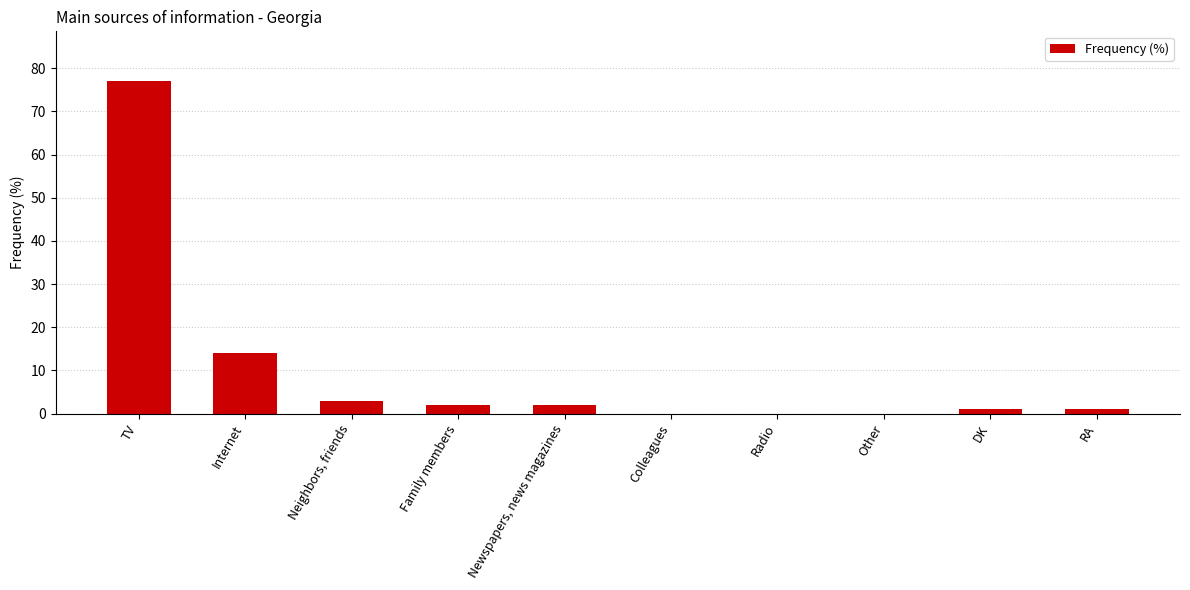

Where is the data nearest to the value 38?

Internet